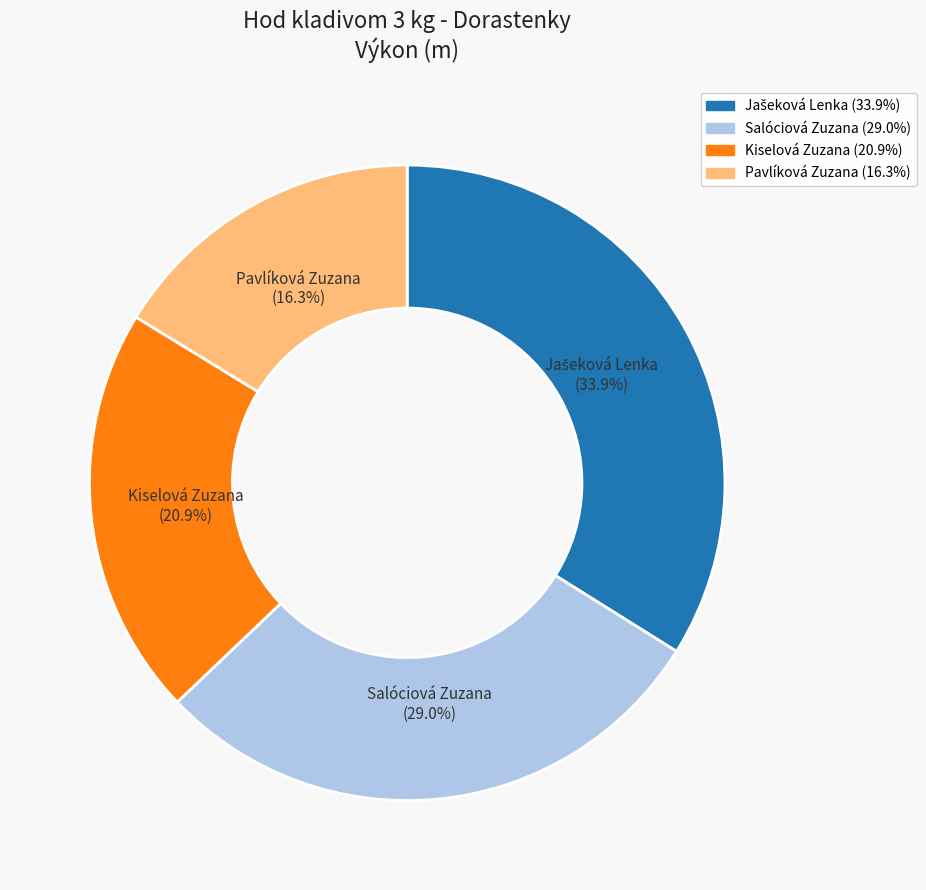

Do Salóciová Zuzana (29.0%) and Kiselová Zuzana (20.9%) together represent more than half of the pie?

No